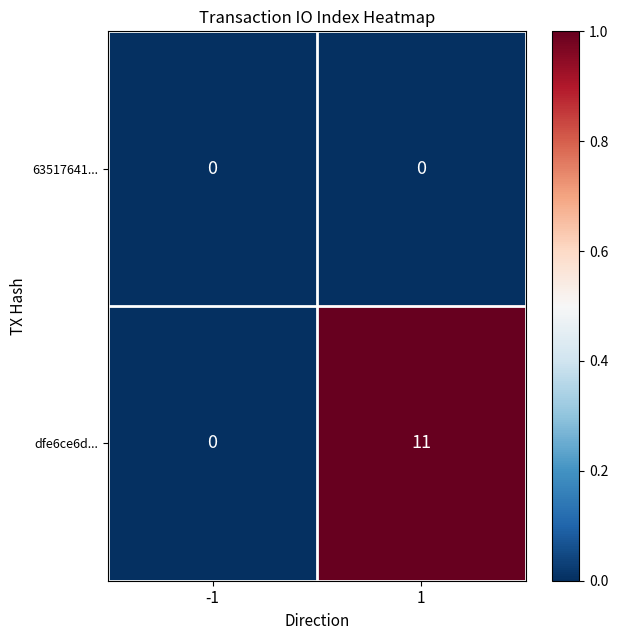

At how many categories does at least one series exceed 6?

1